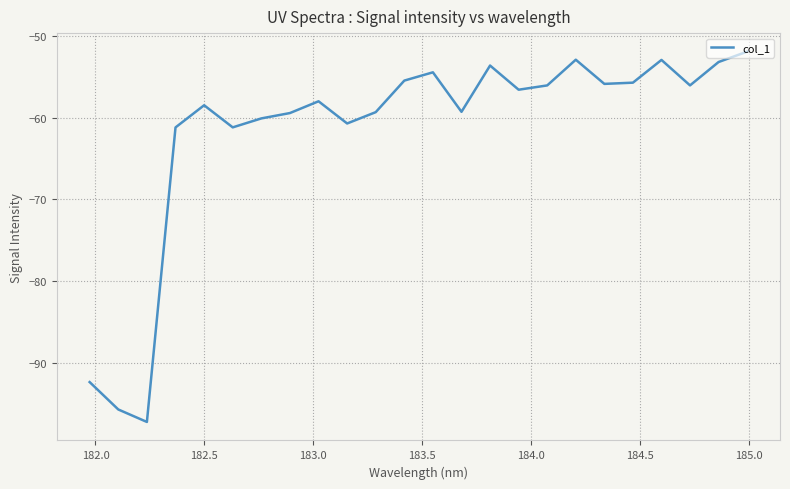

What is the difference between the maximum and second lowest values?

43.8